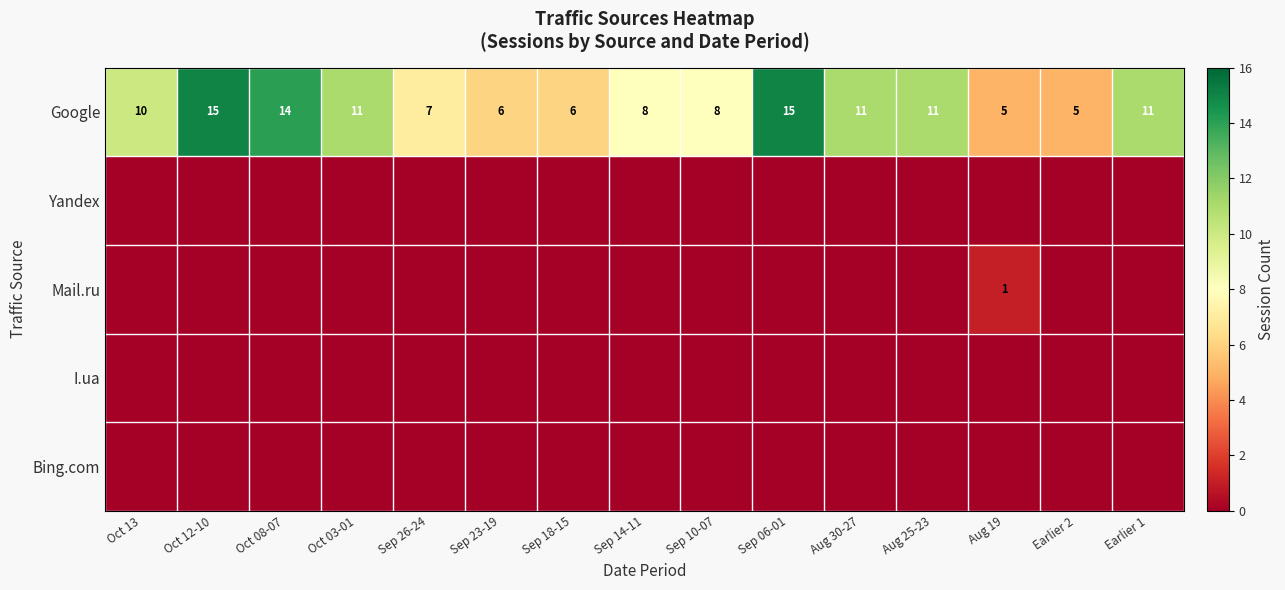

Where is Google nearest to the value 10?

Oct 13